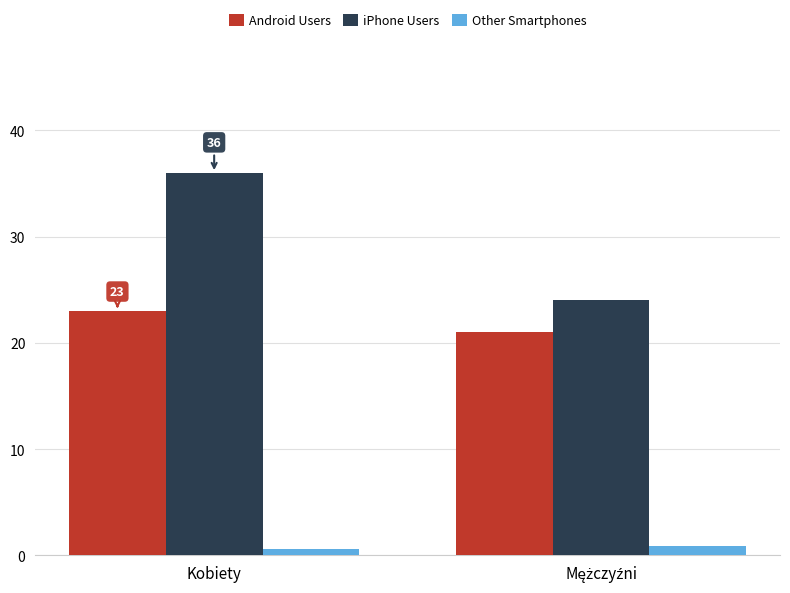

List the series in order of their peak value, lowest first.

Other Smartphones, Android Users, iPhone Users